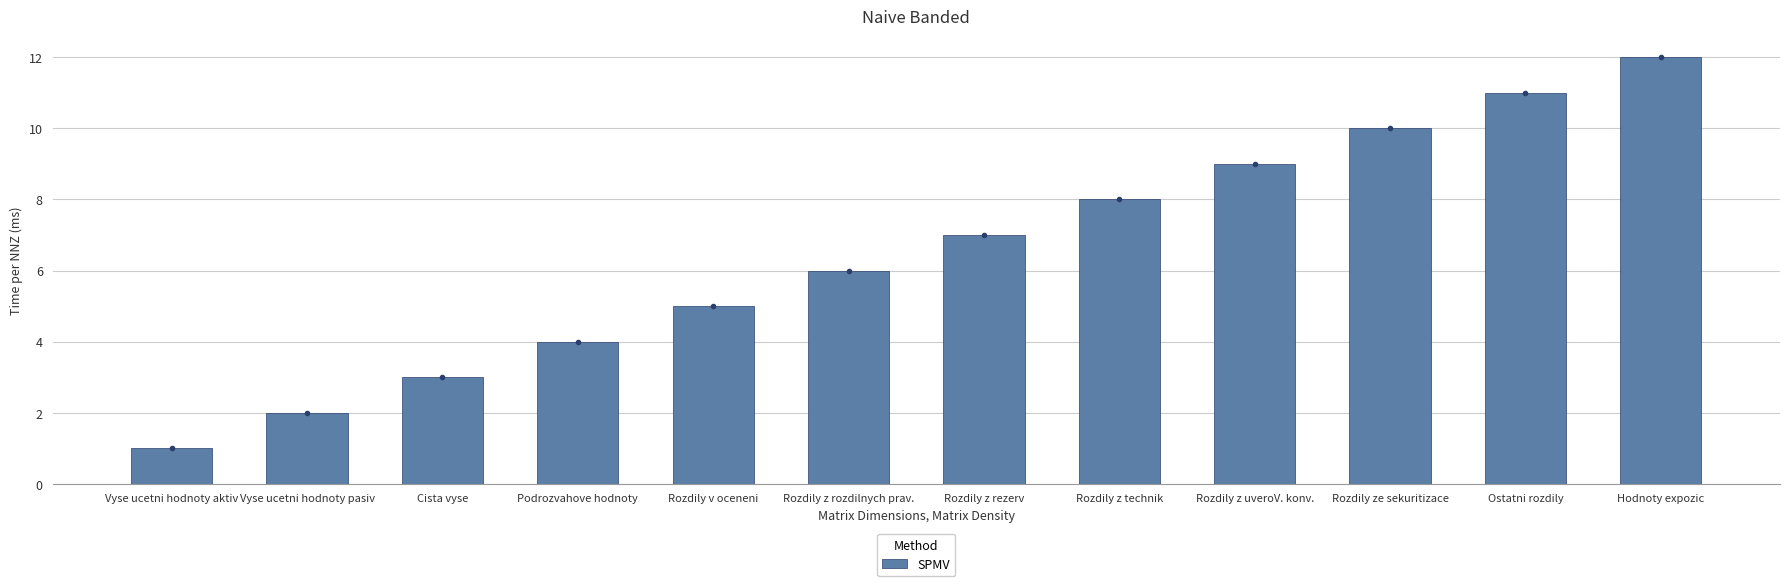

Where is the data nearest to the value 6?

Rozdily z rozdilnych prav.